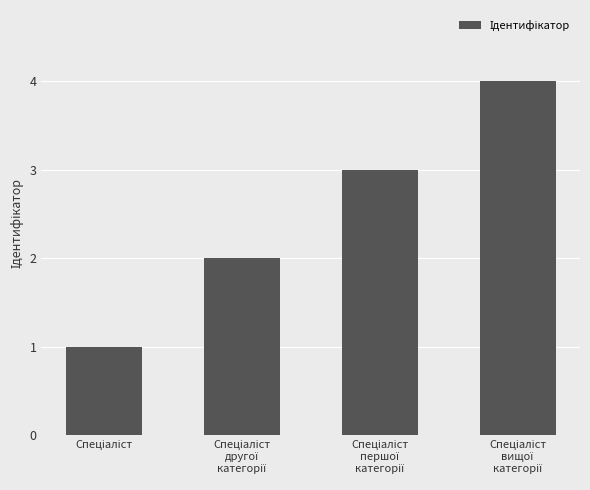

What is the greatest value displayed?

4